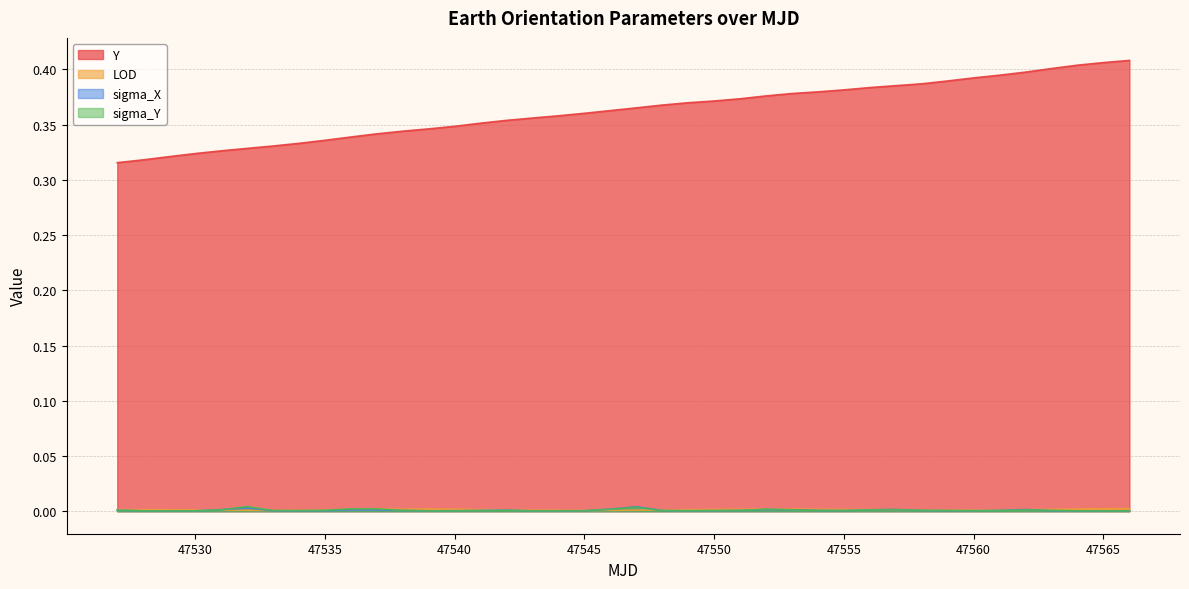

At 47528, list the series in order from smallest to largest.

sigma_Y, sigma_X, LOD, Y